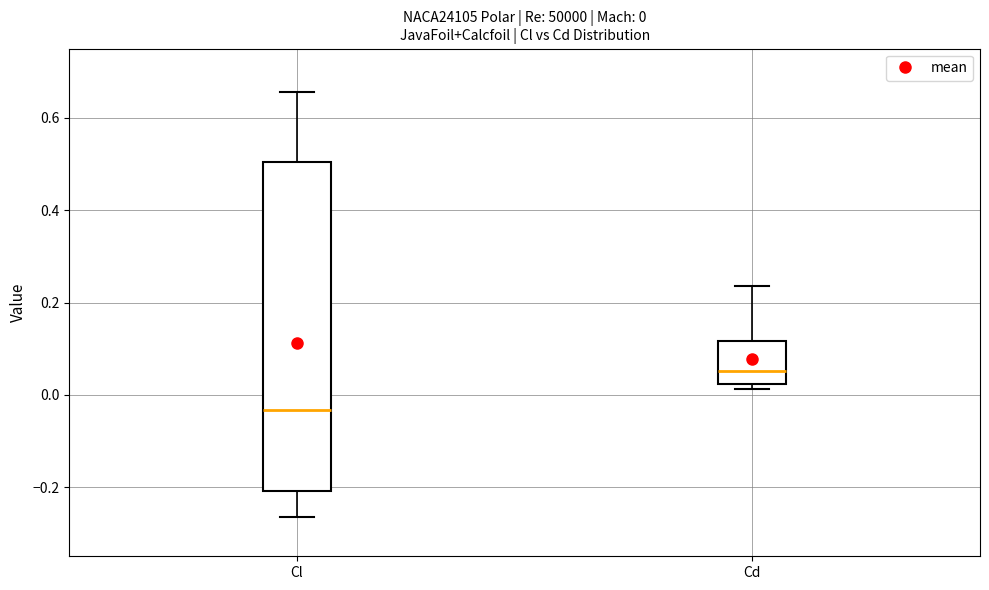

Which box has the highest median line?

Cd